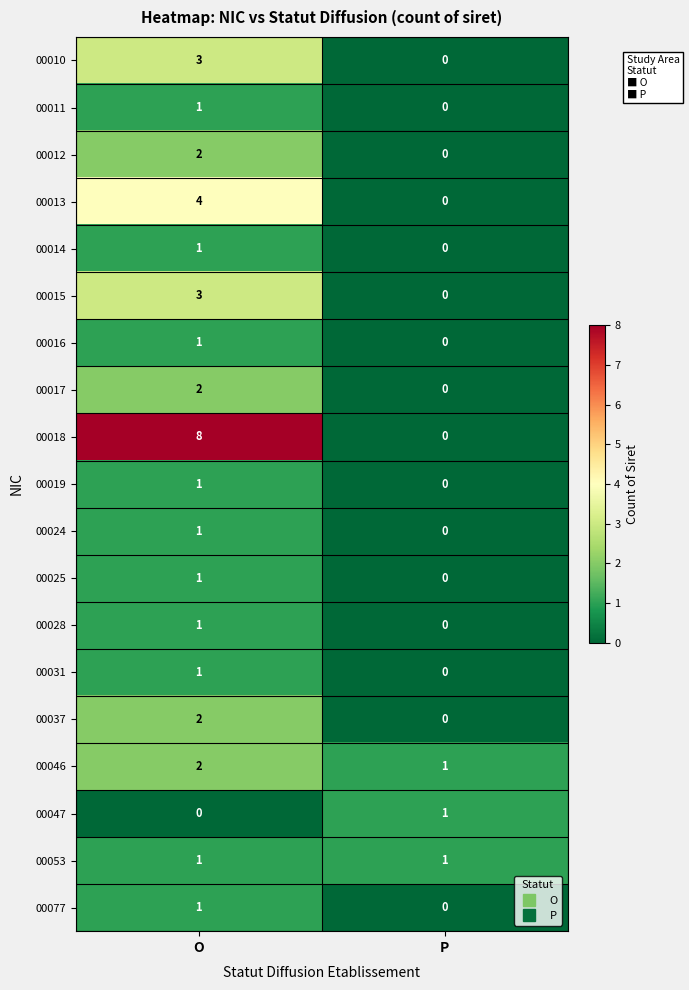

What is the total value across all series at P?

3